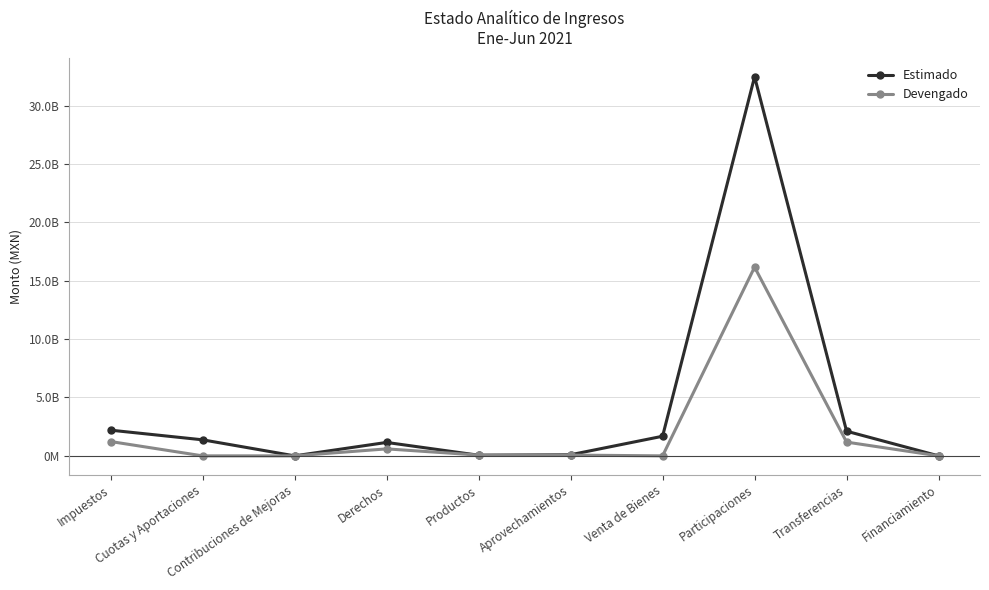

At how many categories does at least one series exceed 1685614199?

3